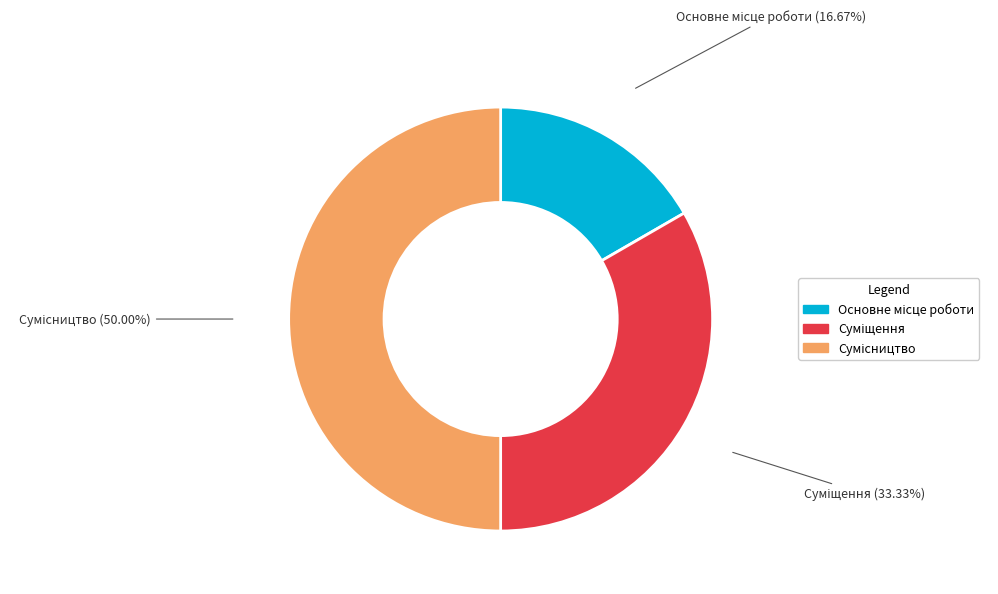

Count the number of slices in the pie.

3